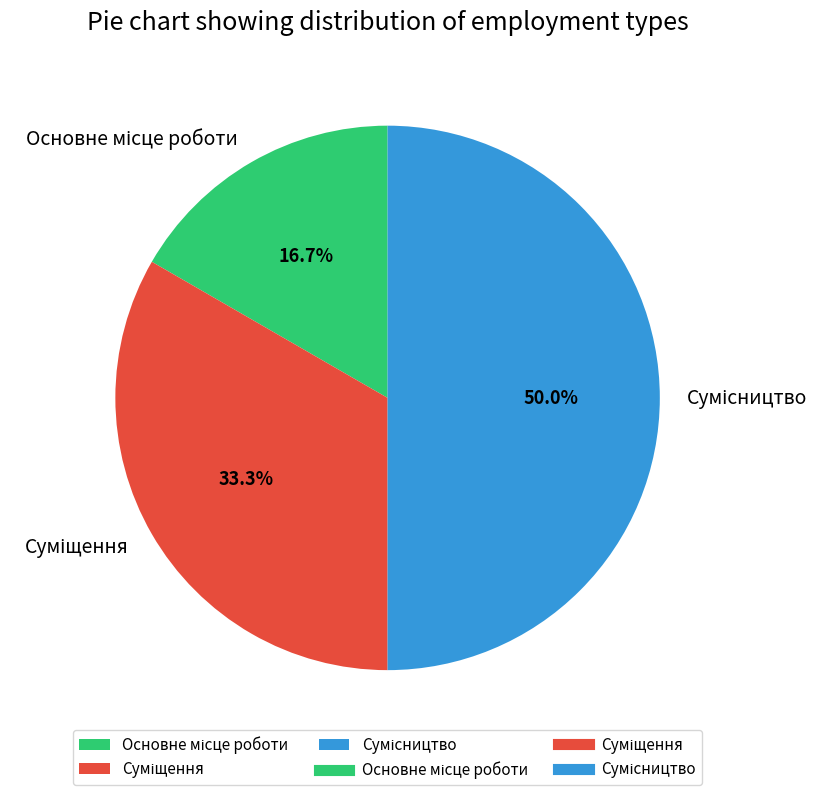

Which has a higher value, Основне місце роботи or Суміщення?

Суміщення